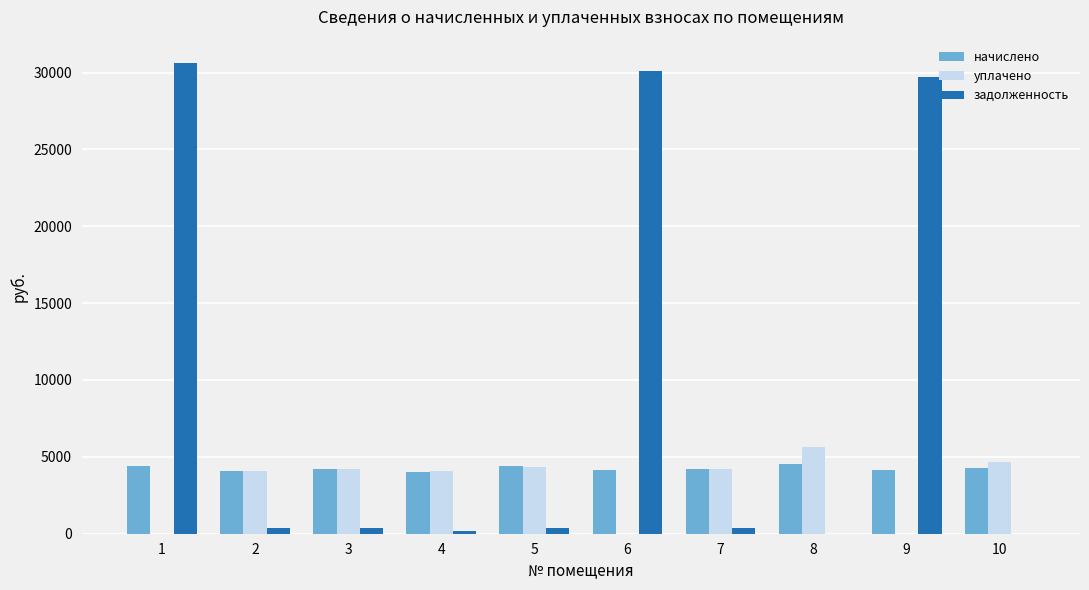

What are all the series names shown in the legend?

начислено, уплачено, задолженность